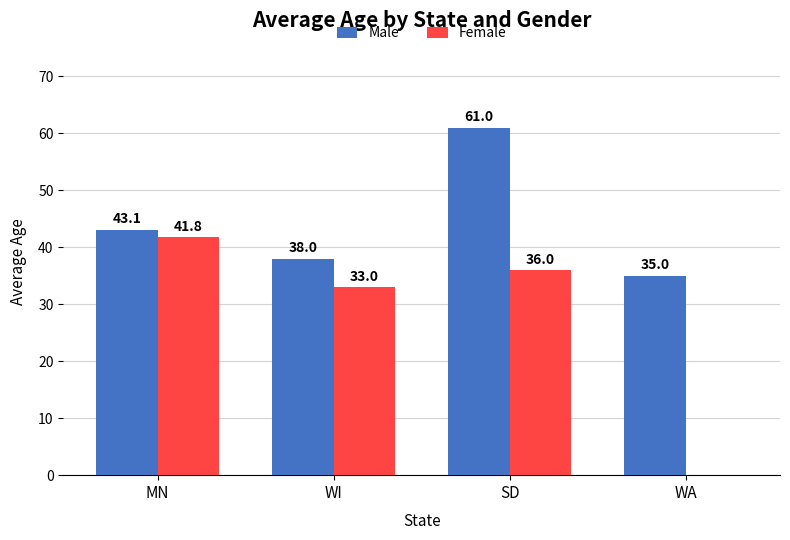

Which series has the widest spread of values?

Female